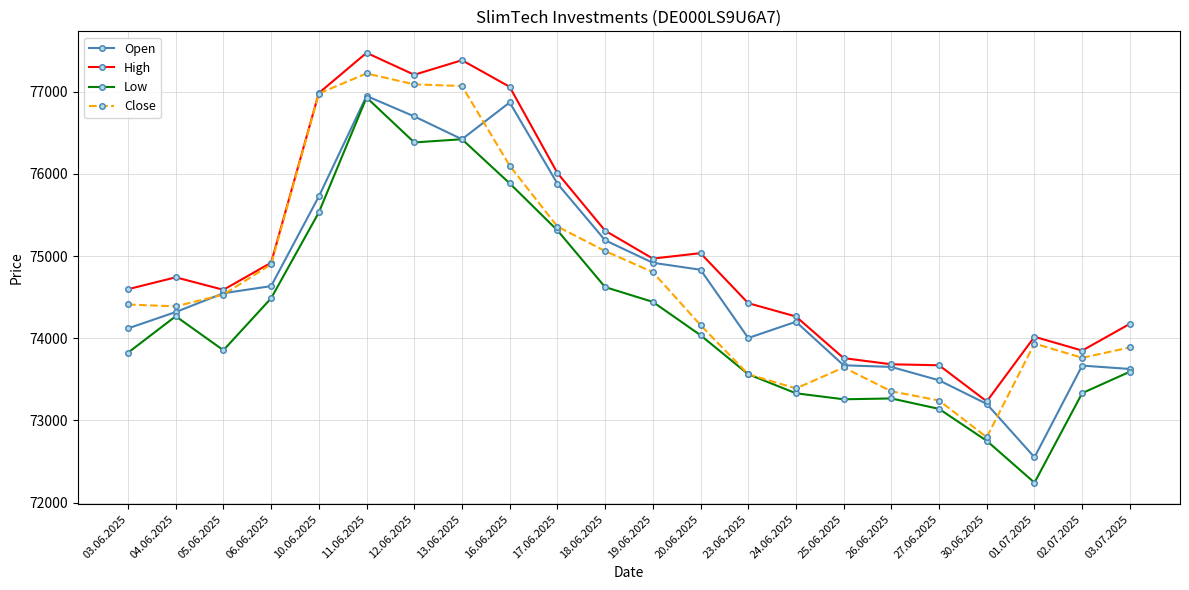

True or false: High and Low cross at least once.

False